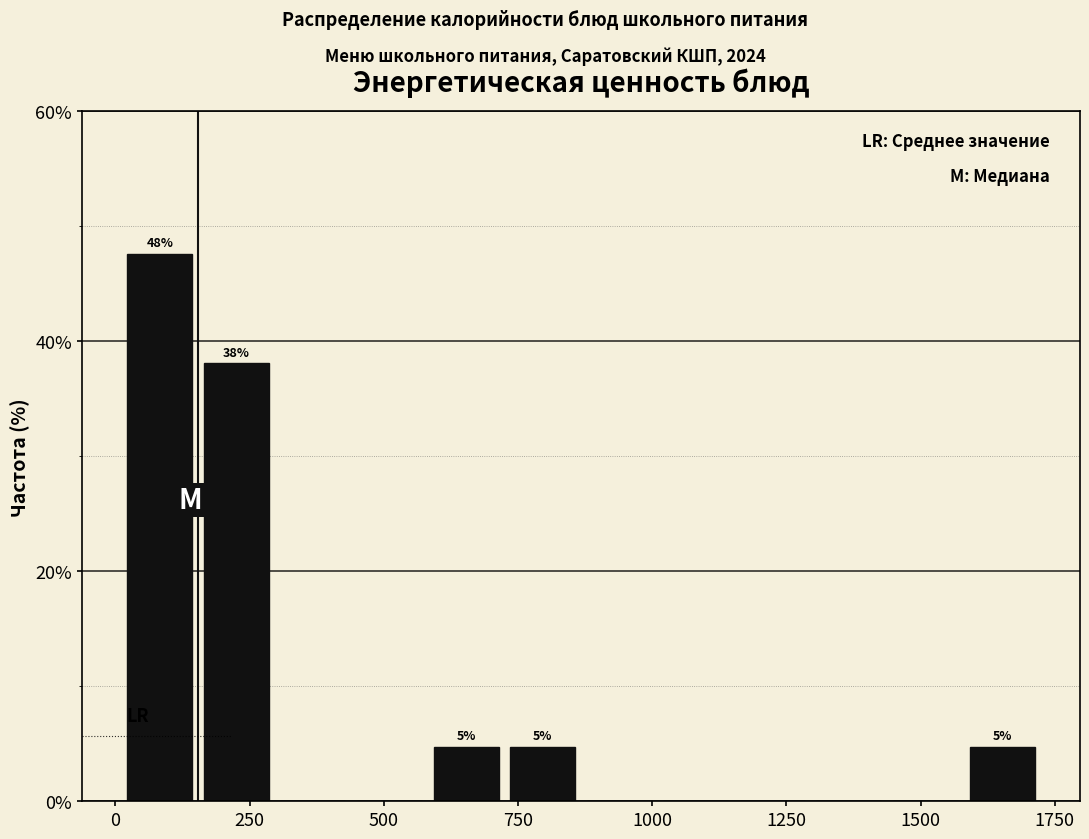

Read against the x-axis, roughly where is the centre of the tallest bar?

100